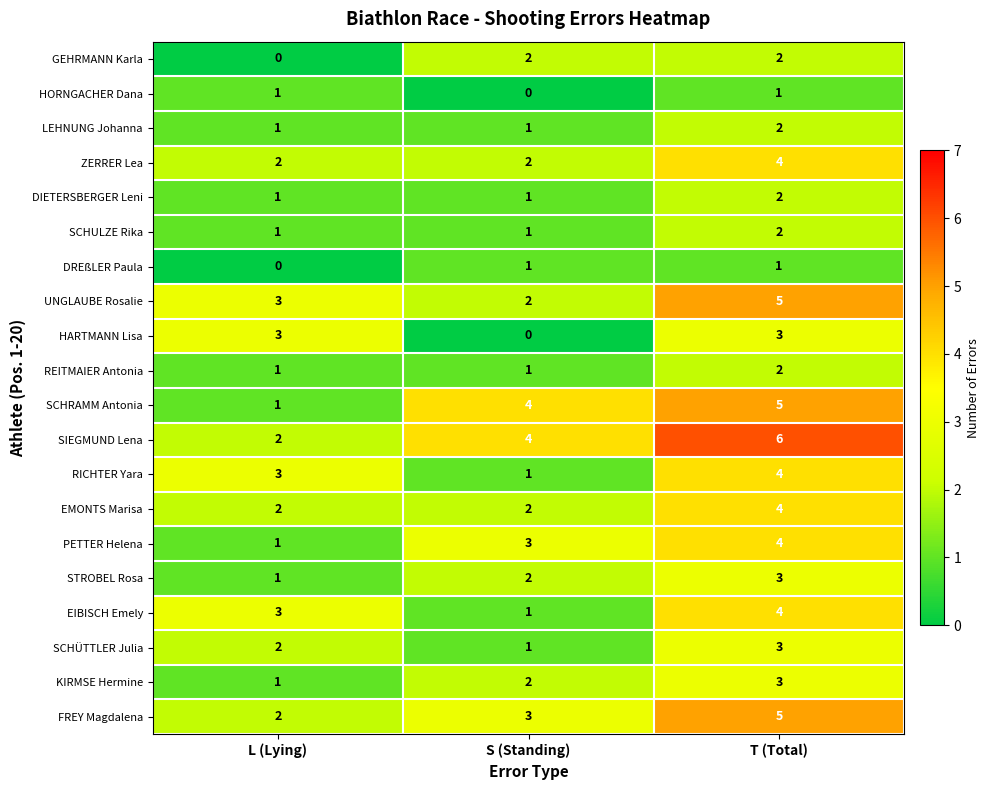

At which label does GEHRMANN Karla reach its minimum?

L (Lying)